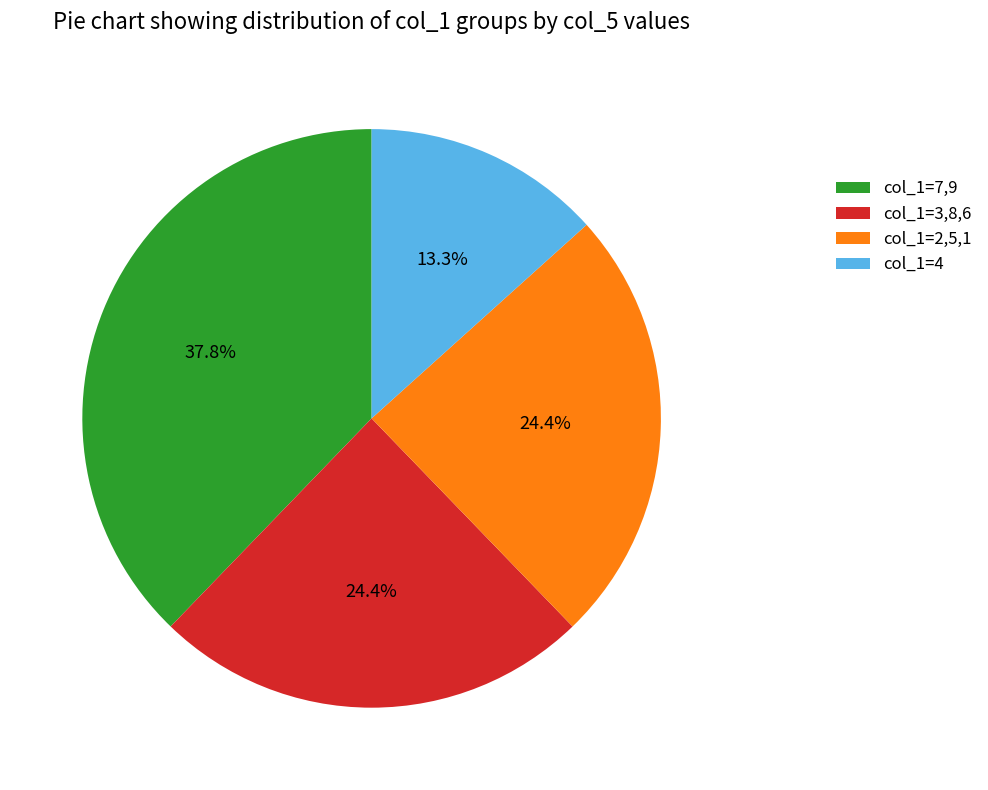

Approximately how many times larger is the value at col_1=4 compared to col_1=7,9?

0.4